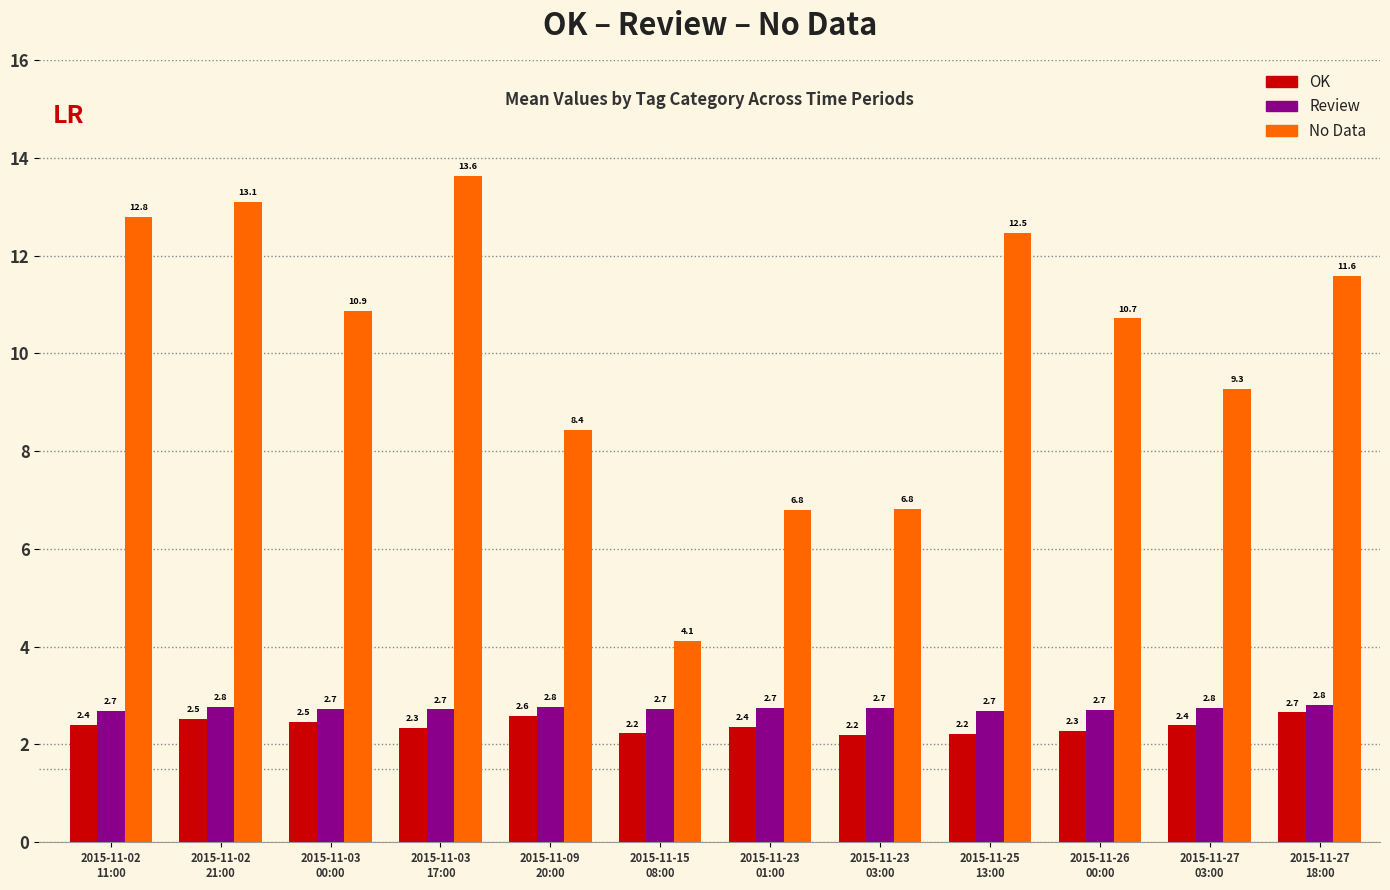

What is the label of the 12th bar from the left?

2015-11-27
18:00